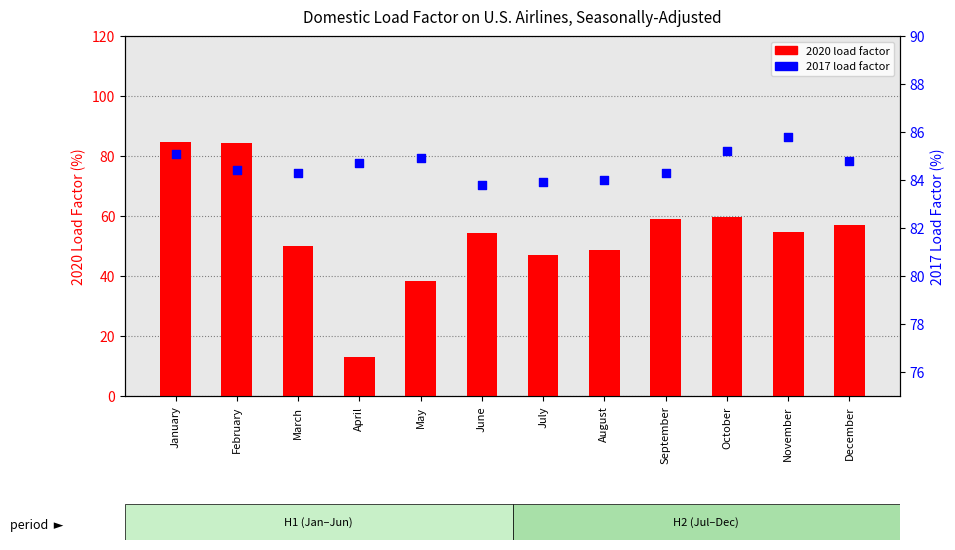

Which series has the largest total across all categories?

2017 Load Factor